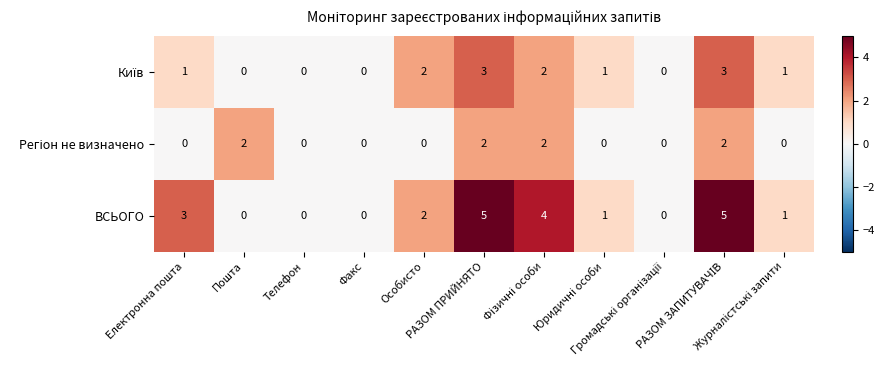

Which series has the largest total across all categories?

ВСЬОГО